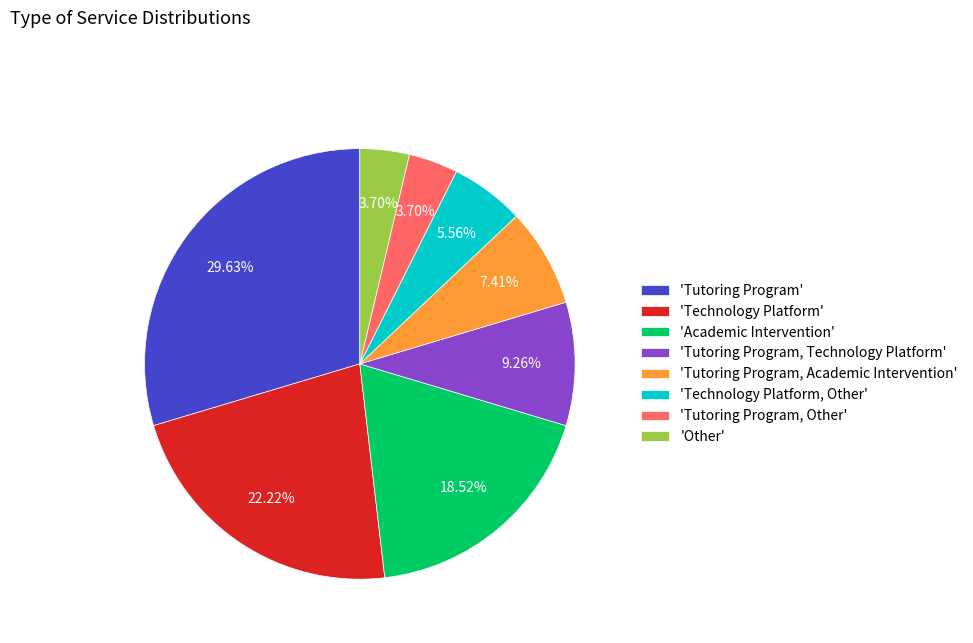

Which category has the biggest portion of the pie?

'Tutoring Program'